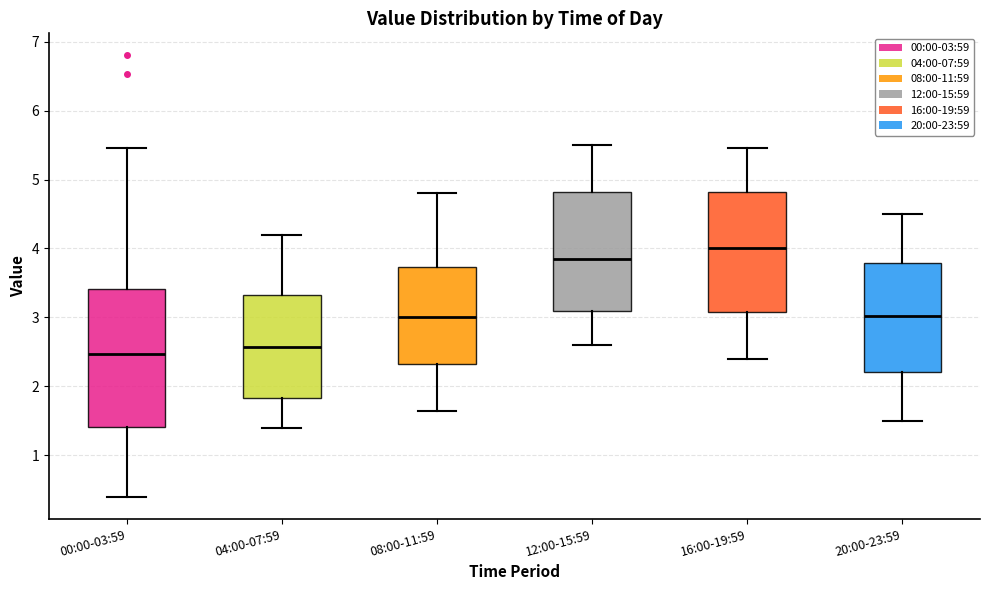

Which box has the highest median line?

16:00-19:59